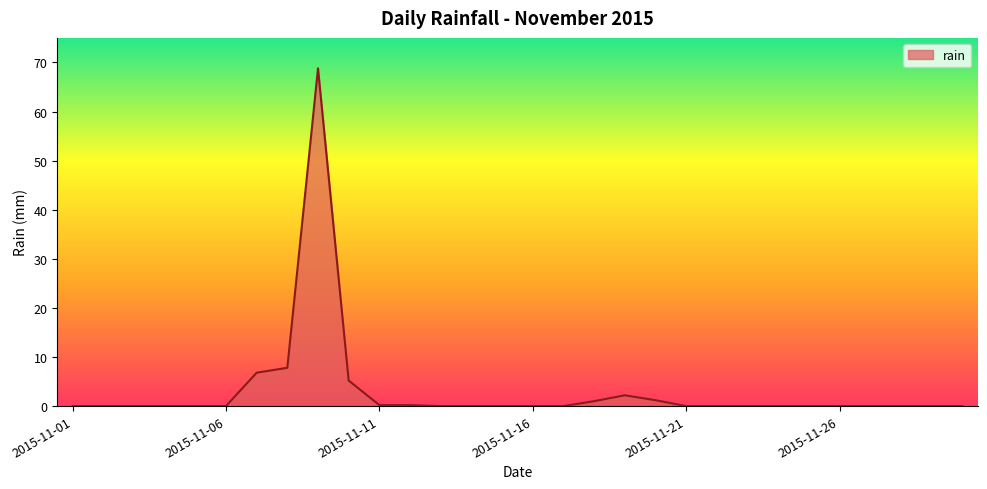

What is the maximum value shown in the chart?

68.8